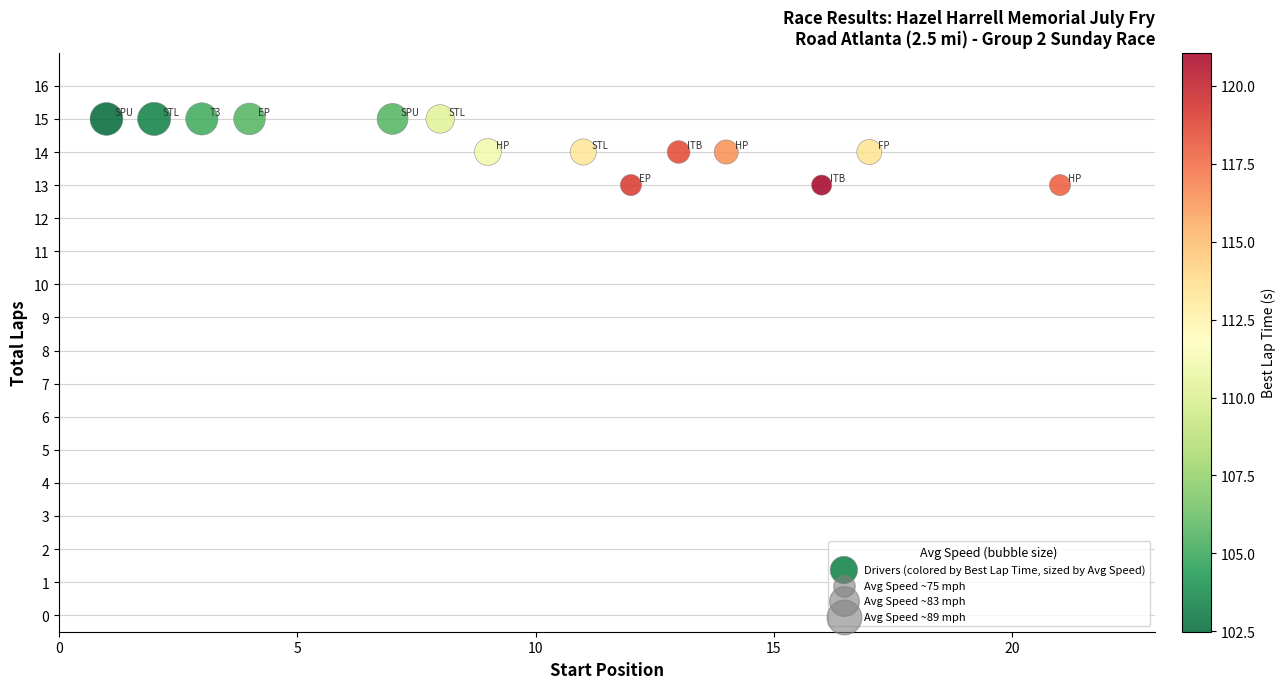

List the coordinates of all points as (Y, X) pairs, reading left to right.

(15, 1)  (15, 2)  (15, 3)  (15, 4)  (15, 7)  (15, 8)  (14, 9)  (14, 11)  (13, 12)  (14, 13)  (14, 14)  (13, 16)  (14, 17)  (13, 21)